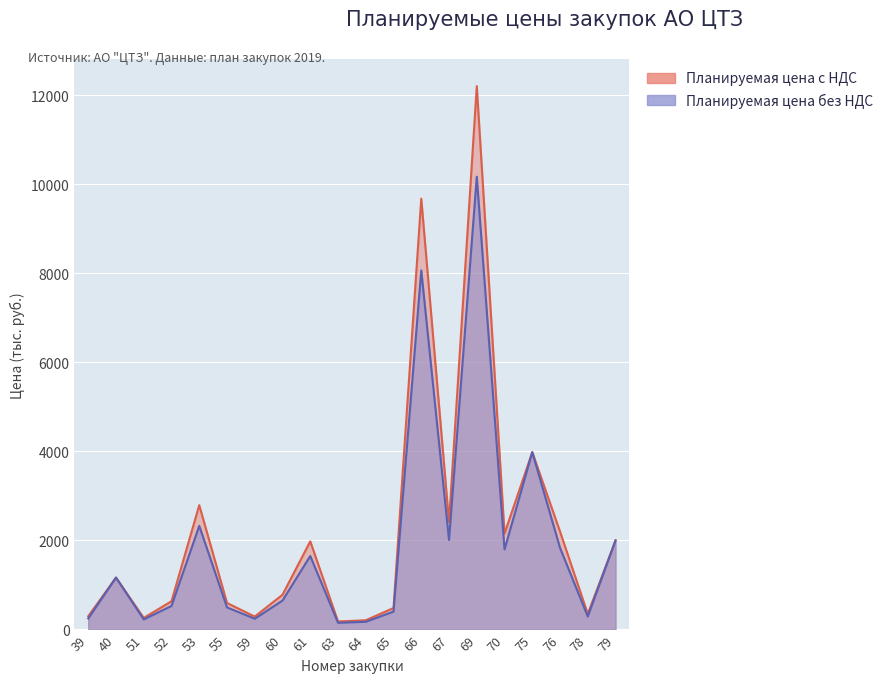

How many data points does each series have?

20